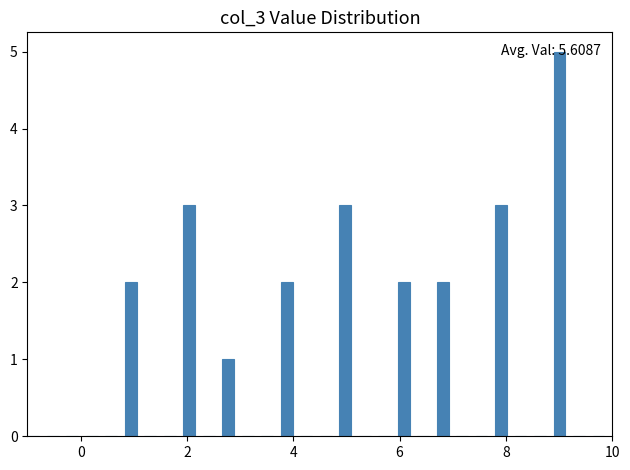

Around what value on the x-axis is the tallest bar? Give the approximate position of its centre, as read against the axis.

9.0